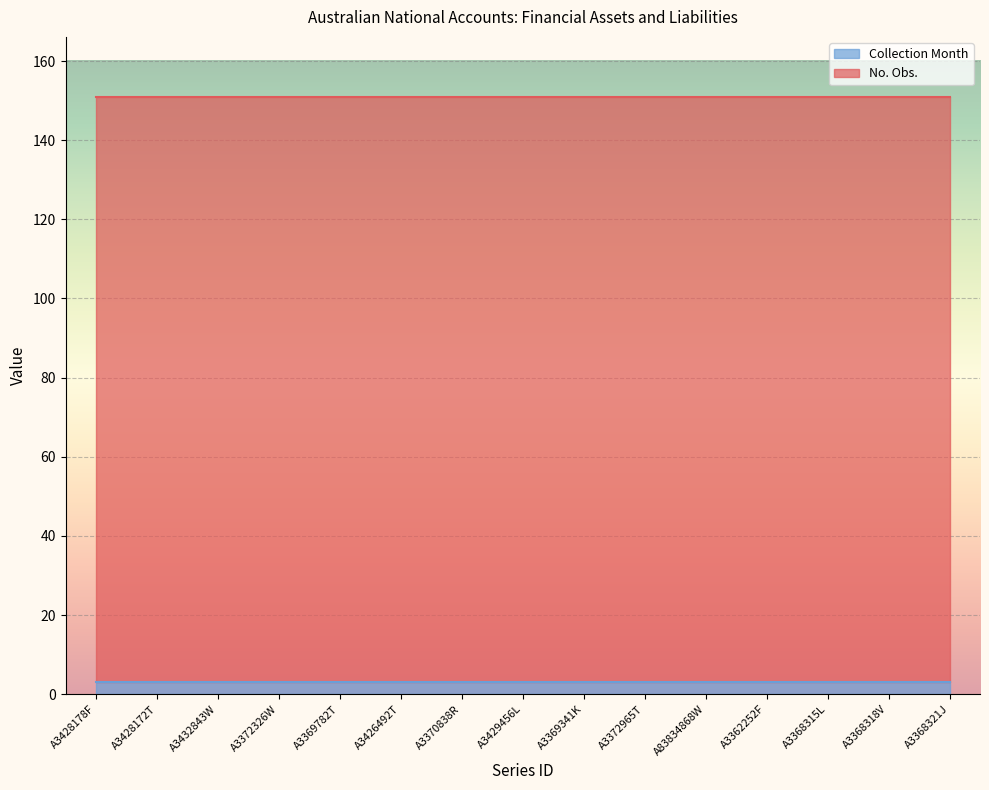

How many data points does each series have?

15